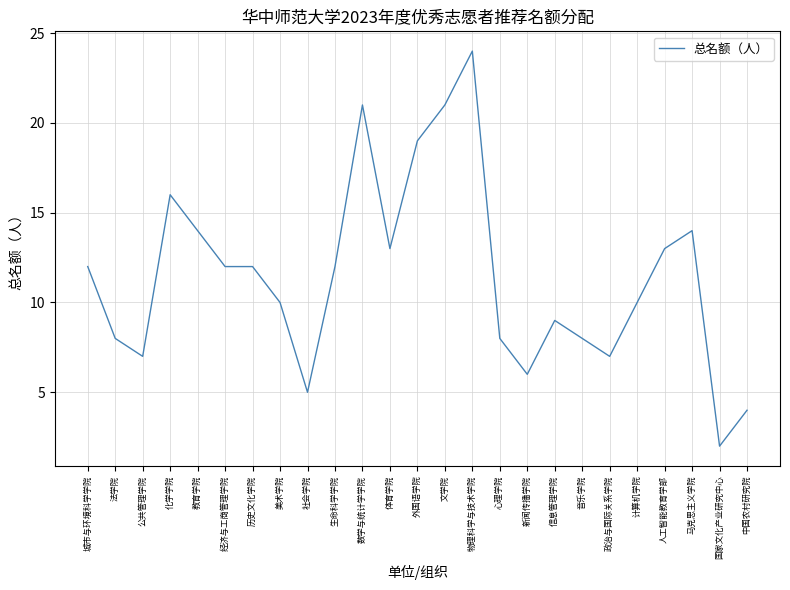

What is the smallest value displayed?

2